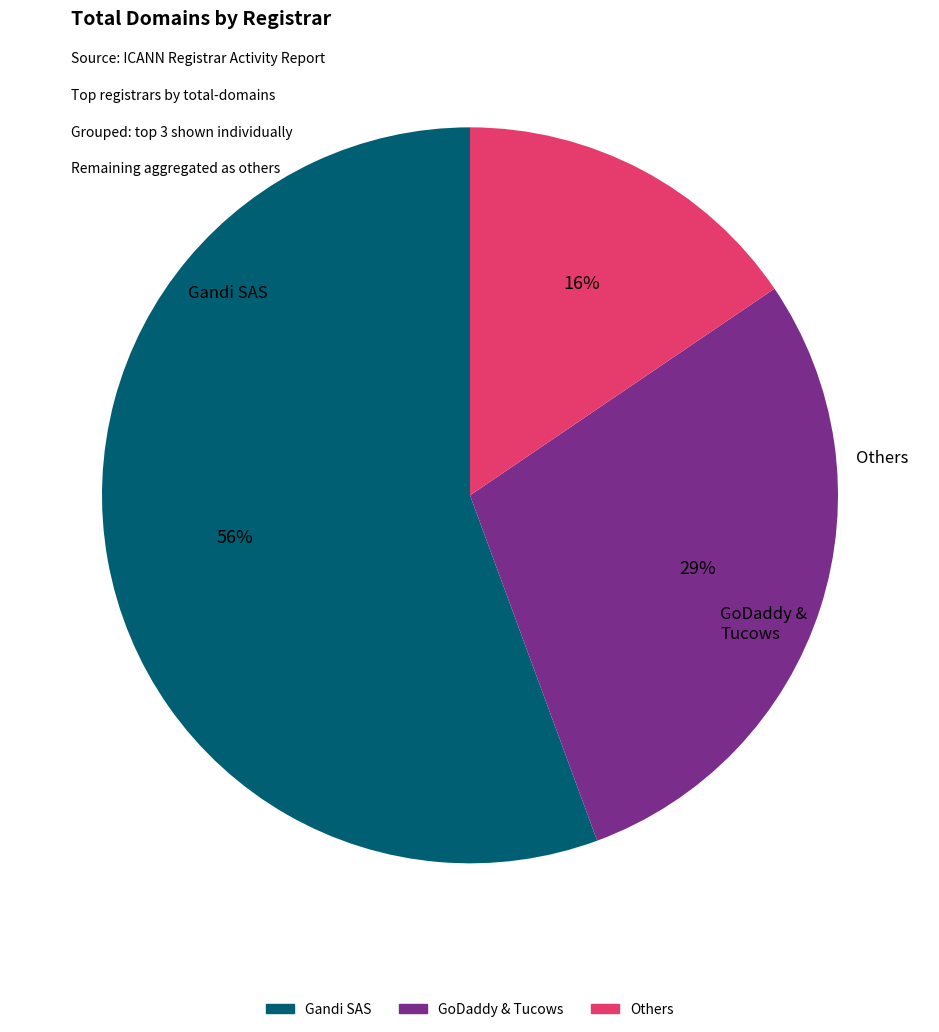

Is there a majority slice in this chart?

Yes